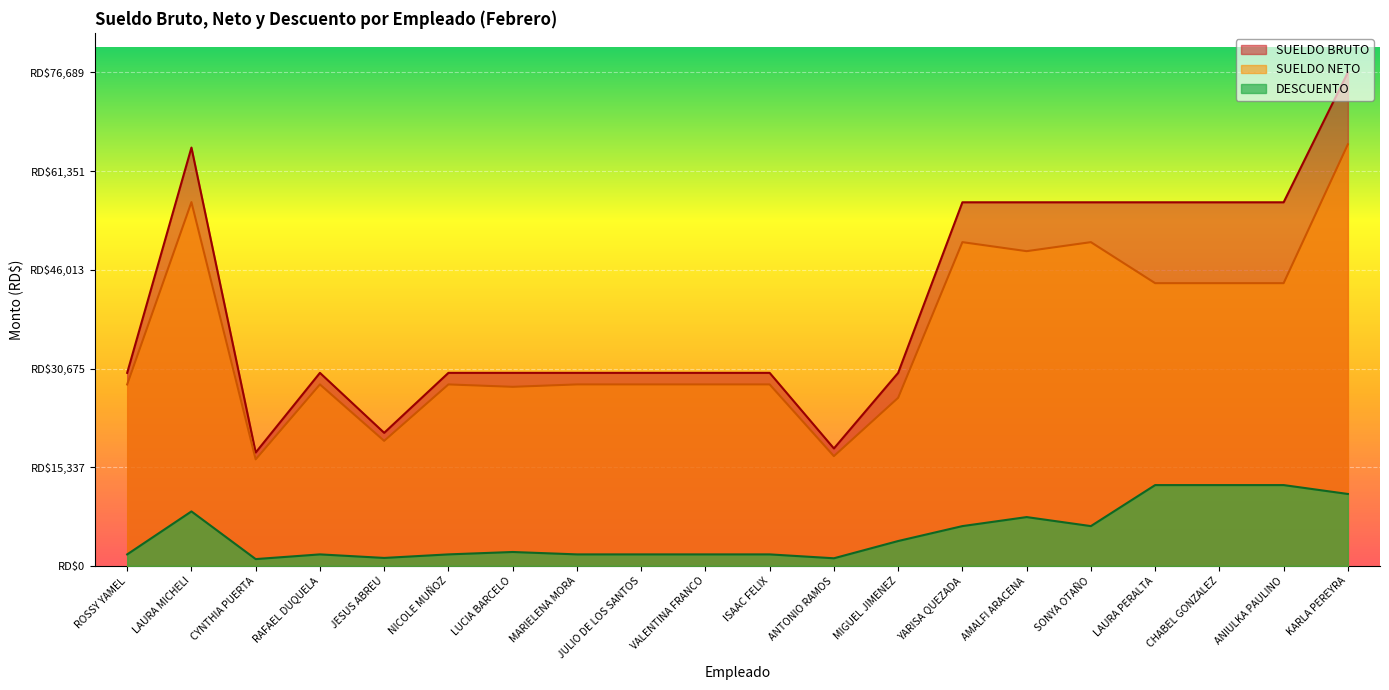

Rank the categories by SUELDO BRUTO value from highest to lowest.

KARLA PEREYRA, LAURA MICHELI, YARISA QUEZADA, AMALFI ARACENA, SONYA OTAÑO, LAURA PERALTA, CHABEL GONZALEZ, ANIULKA PAULINO, ROSSY YAMEL, RAFAEL DUQUELA, NICOLE MUÑOZ, LUCIA BARCELO, MARIELENA MORA, JULIO DE LOS SANTOS, VALENTINA FRANCO, ISAAC FELIX, MIGUEL JIMENEZ, JESUS ABREU, ANTONIO RAMOS, CYNTHIA PUERTA